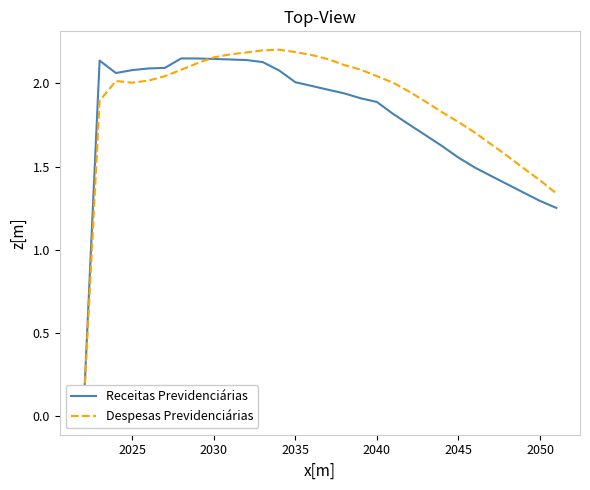

How many intersections are there between Despesas Previdenciárias and Receitas Previdenciárias?

1